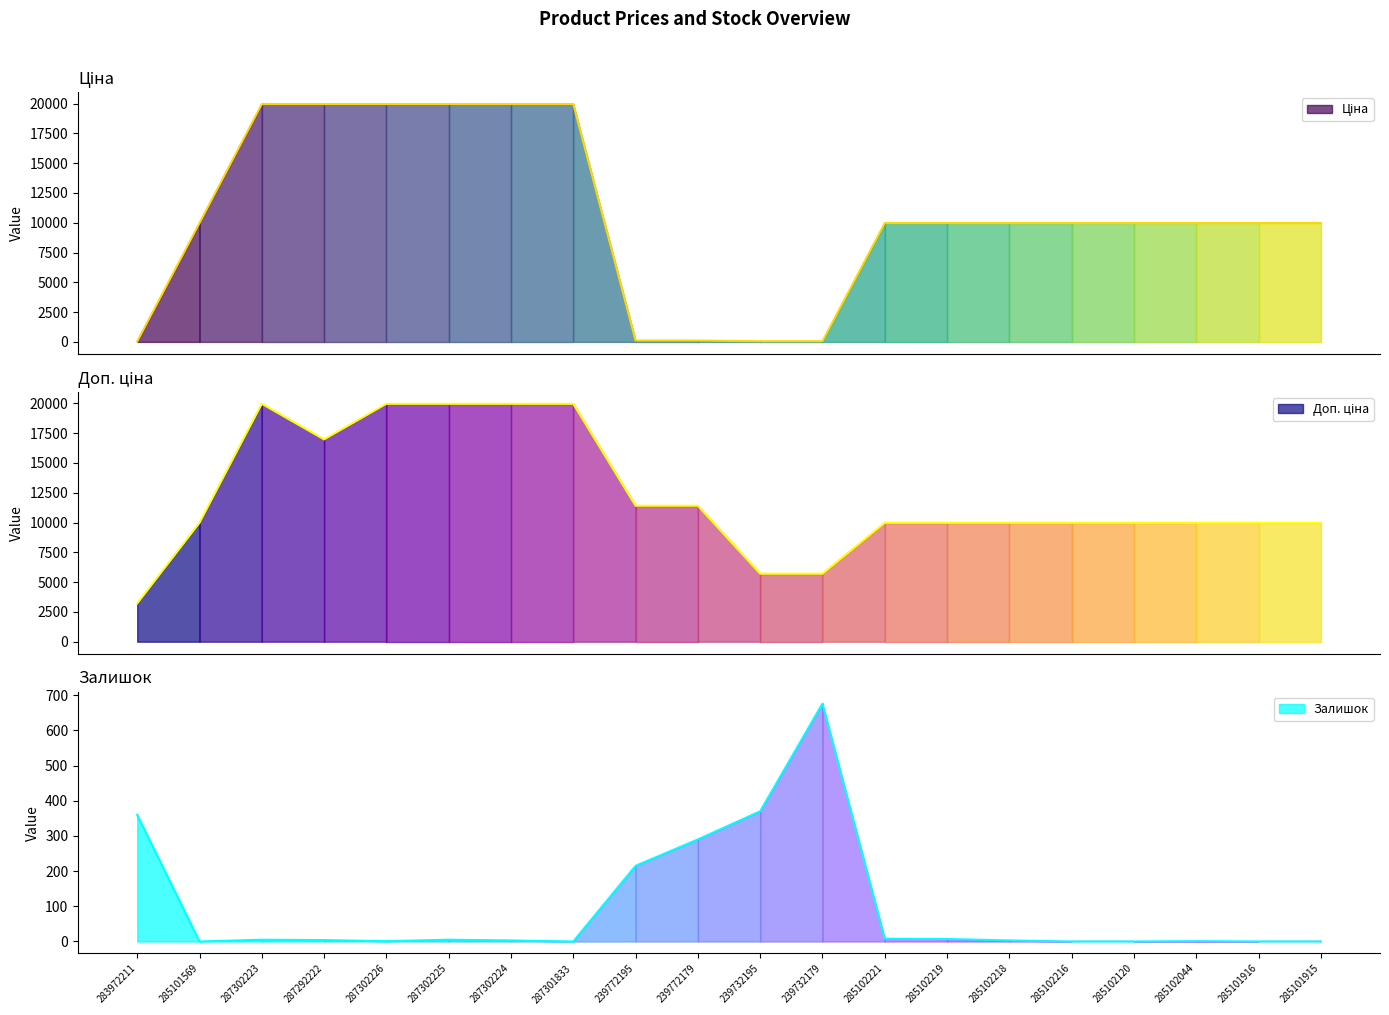

What is the difference between the maximum and minimum values in the Залишок series?

676.0